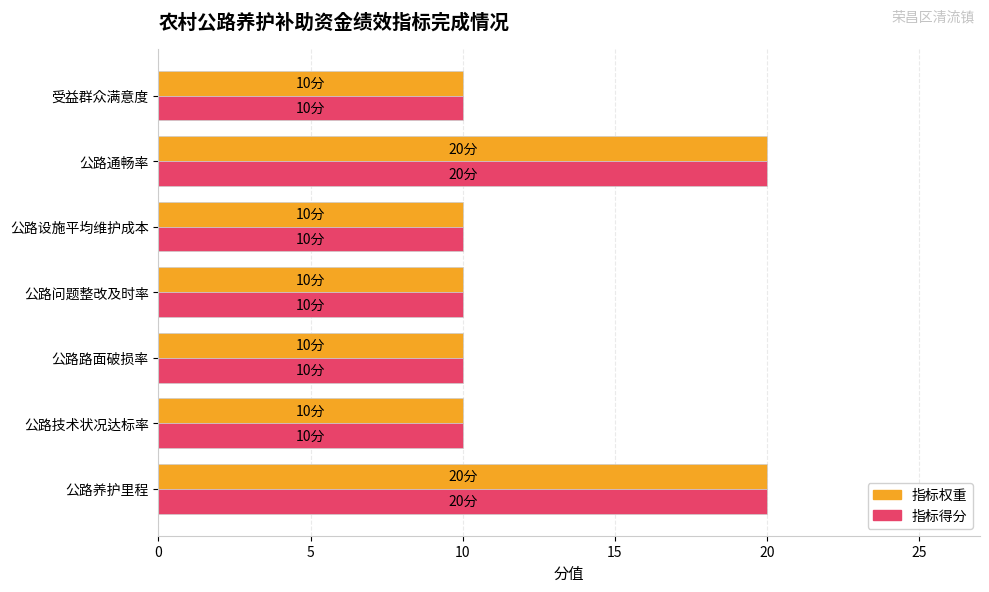

True or false: 指标得分 has a value of 10 at 受益群众满意度.

True